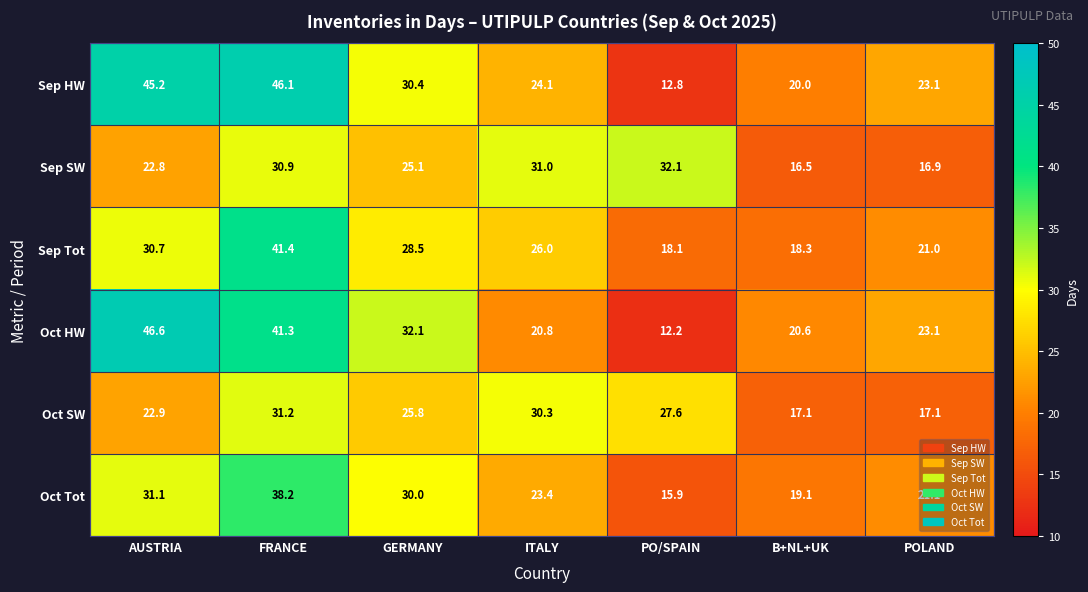

What is the minimum value shown in the chart?

12.2